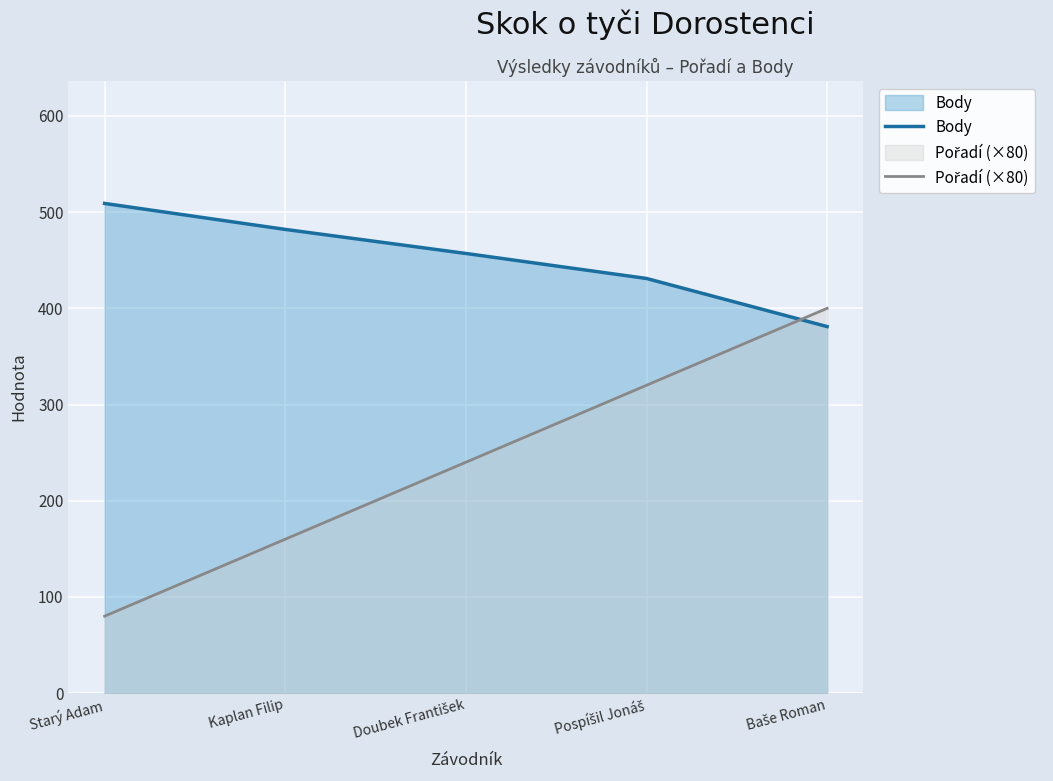

What is the label of the 2nd point from the left?

Kaplan Filip